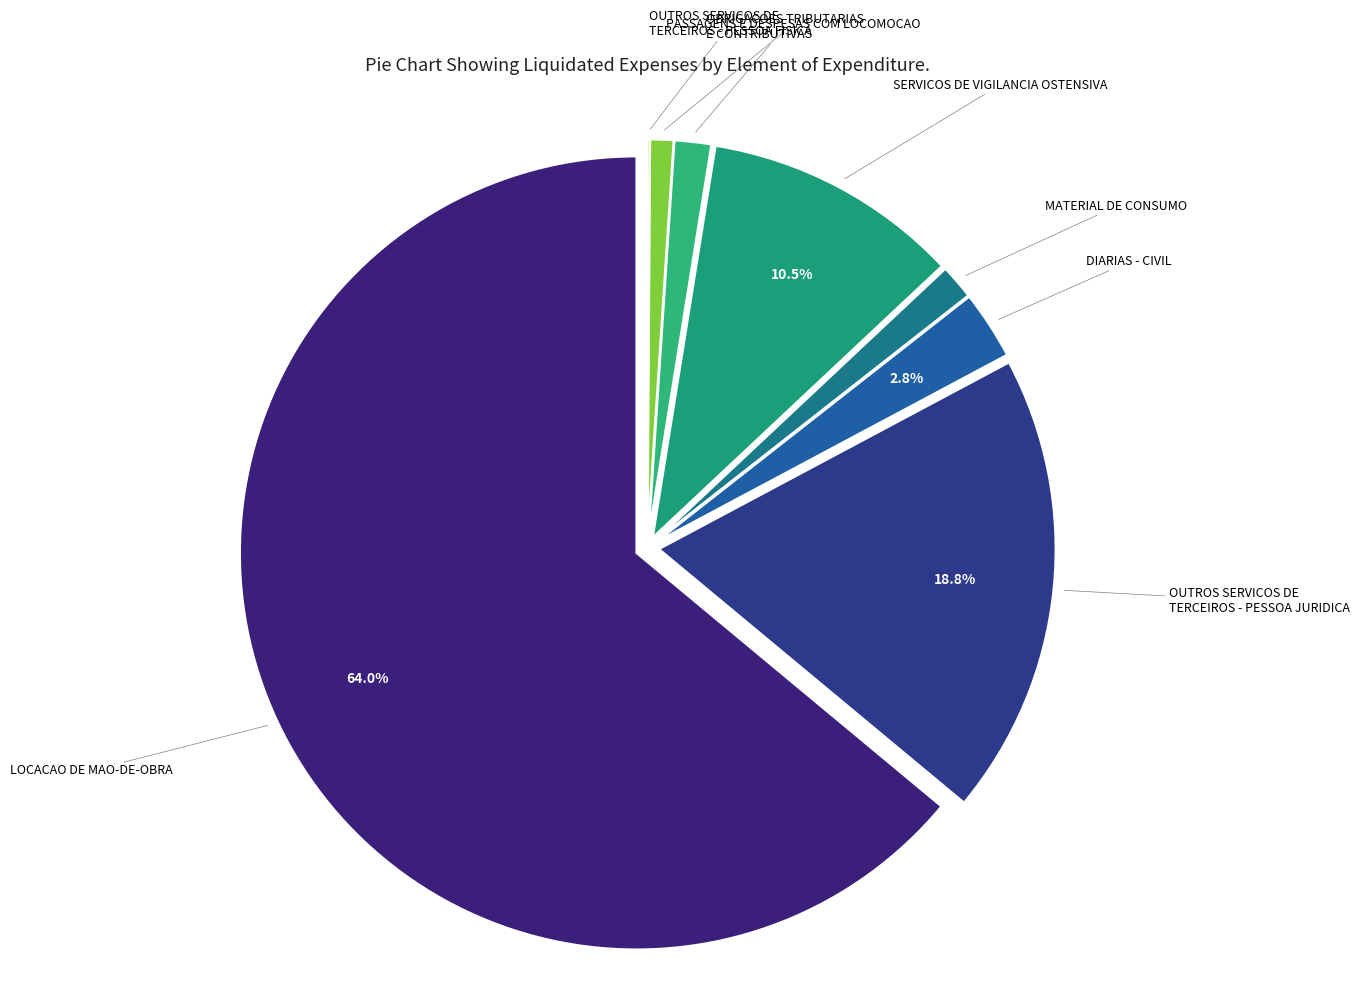

Which slice is the largest?

LOCACAO DE MAO-DE-OBRA